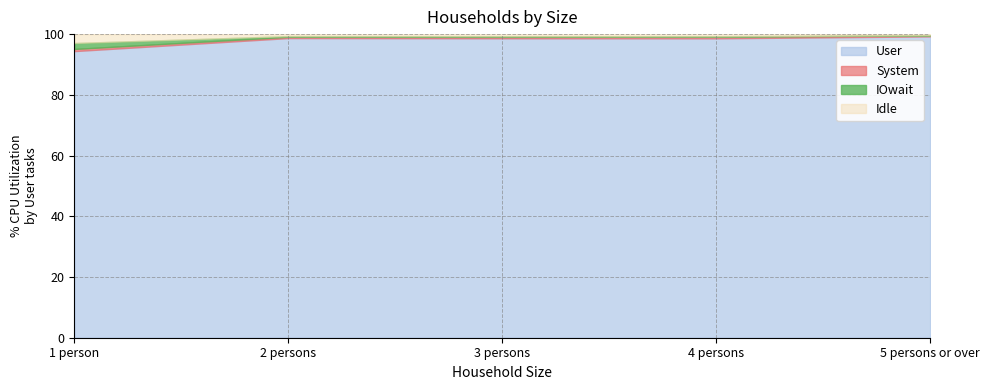

At which label does User reach its minimum?

1 person